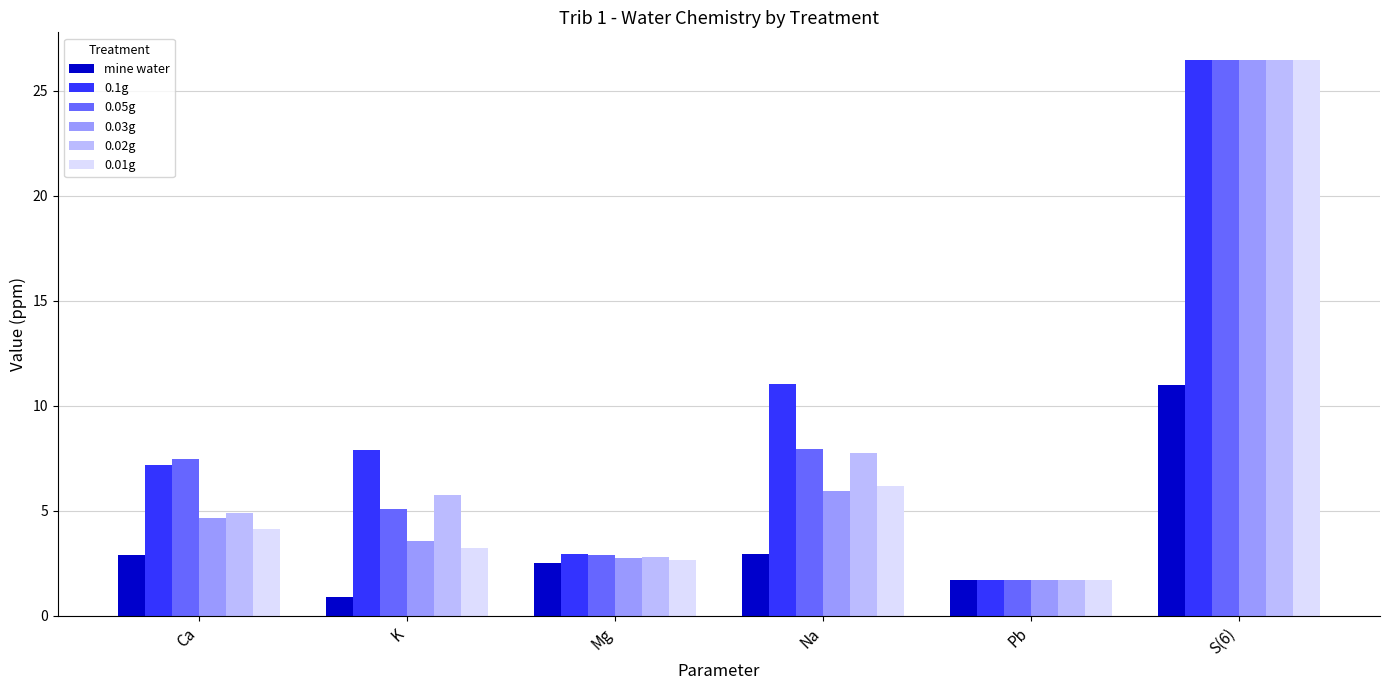

At which category is the sum across all series the highest?

S(6)